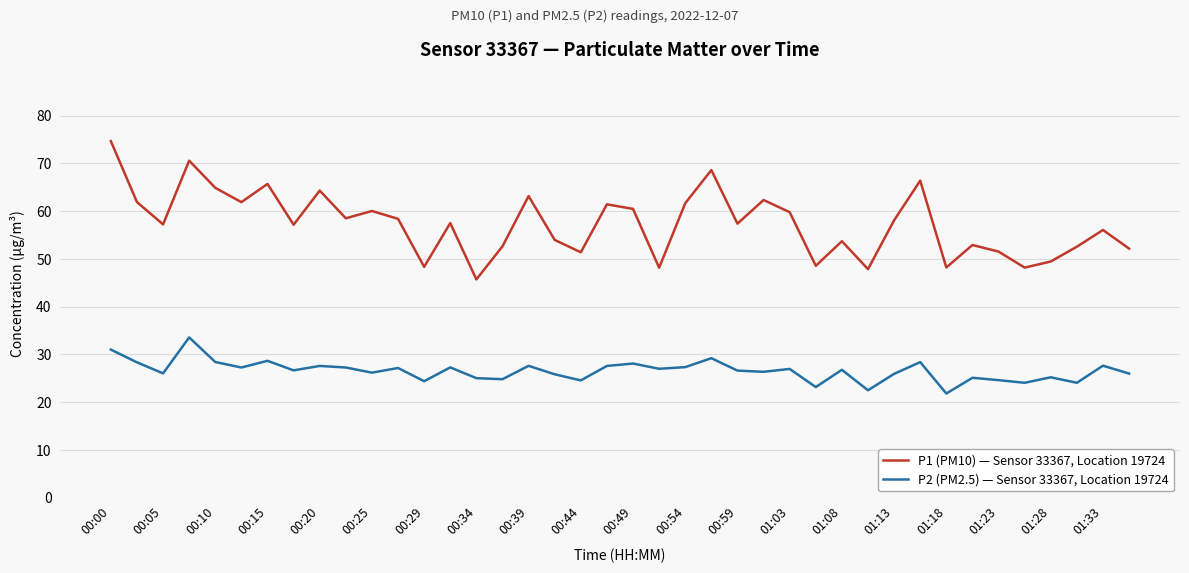

In P1 (PM10) — Sensor 33367, Location 19724, how many points are higher than both neighbors (excluding endpoints)?

13